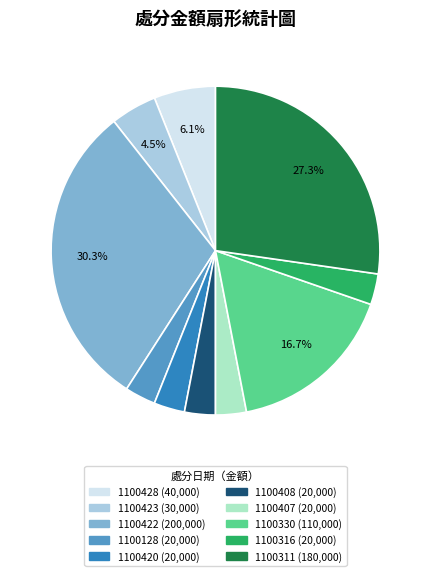

Is 1100330 the majority of the pie?

No